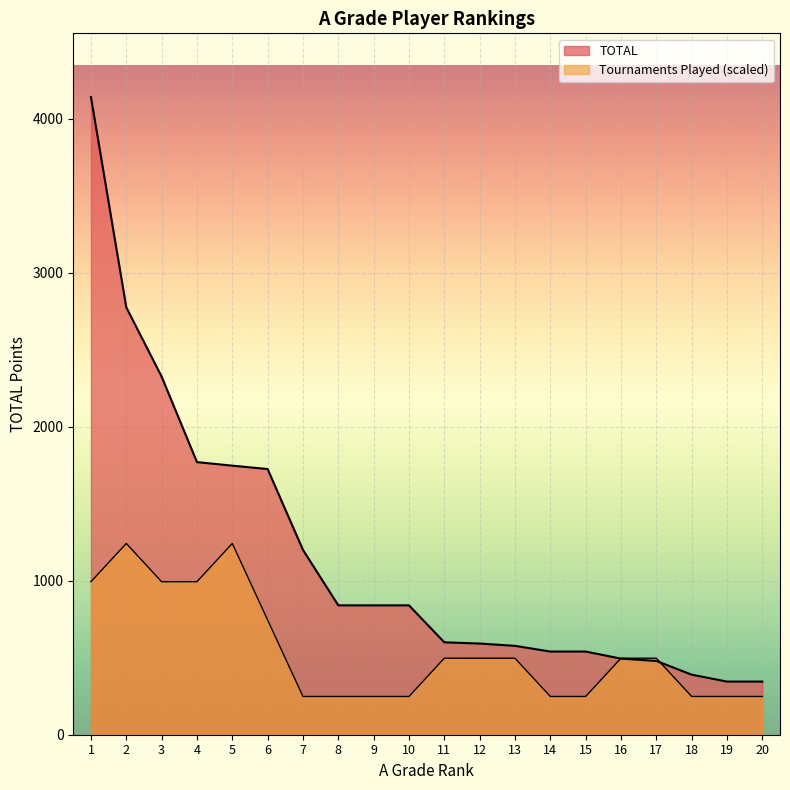

Read the TOTAL value at 17.

479.0